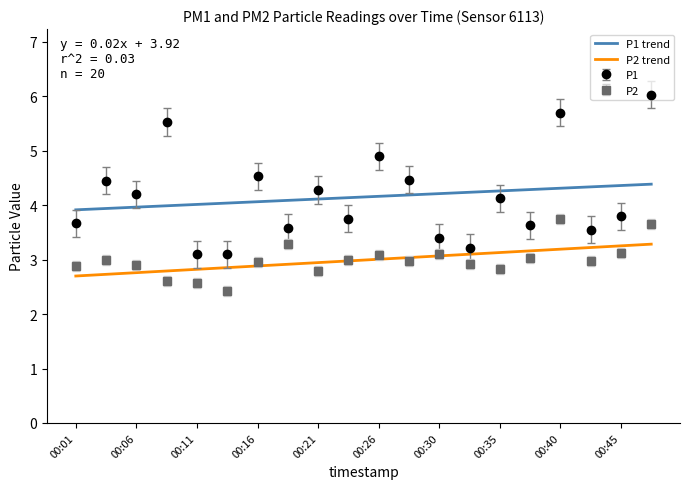

True or false: P2 and P1 cross at least once.

False